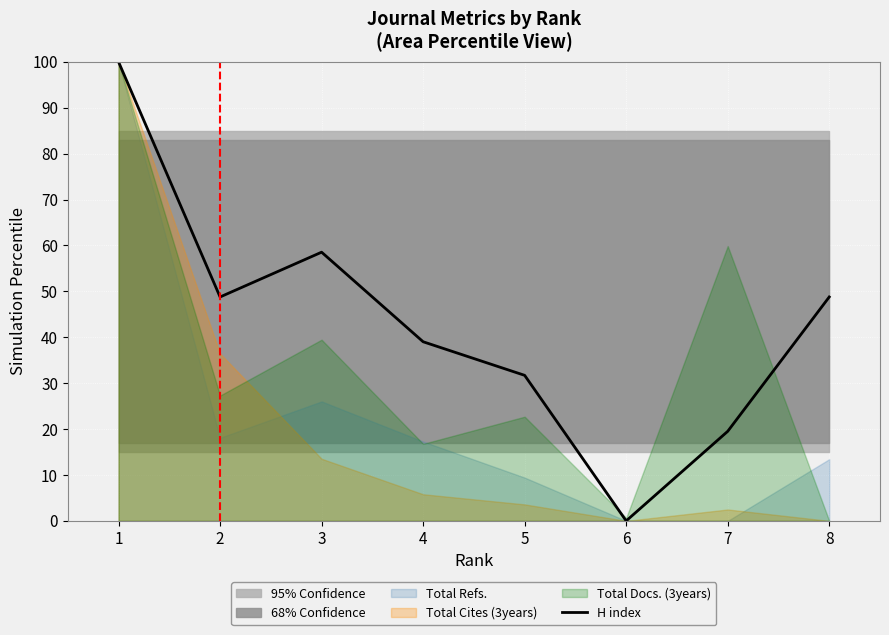

What is the change in value from 2 to 6?

-48.8